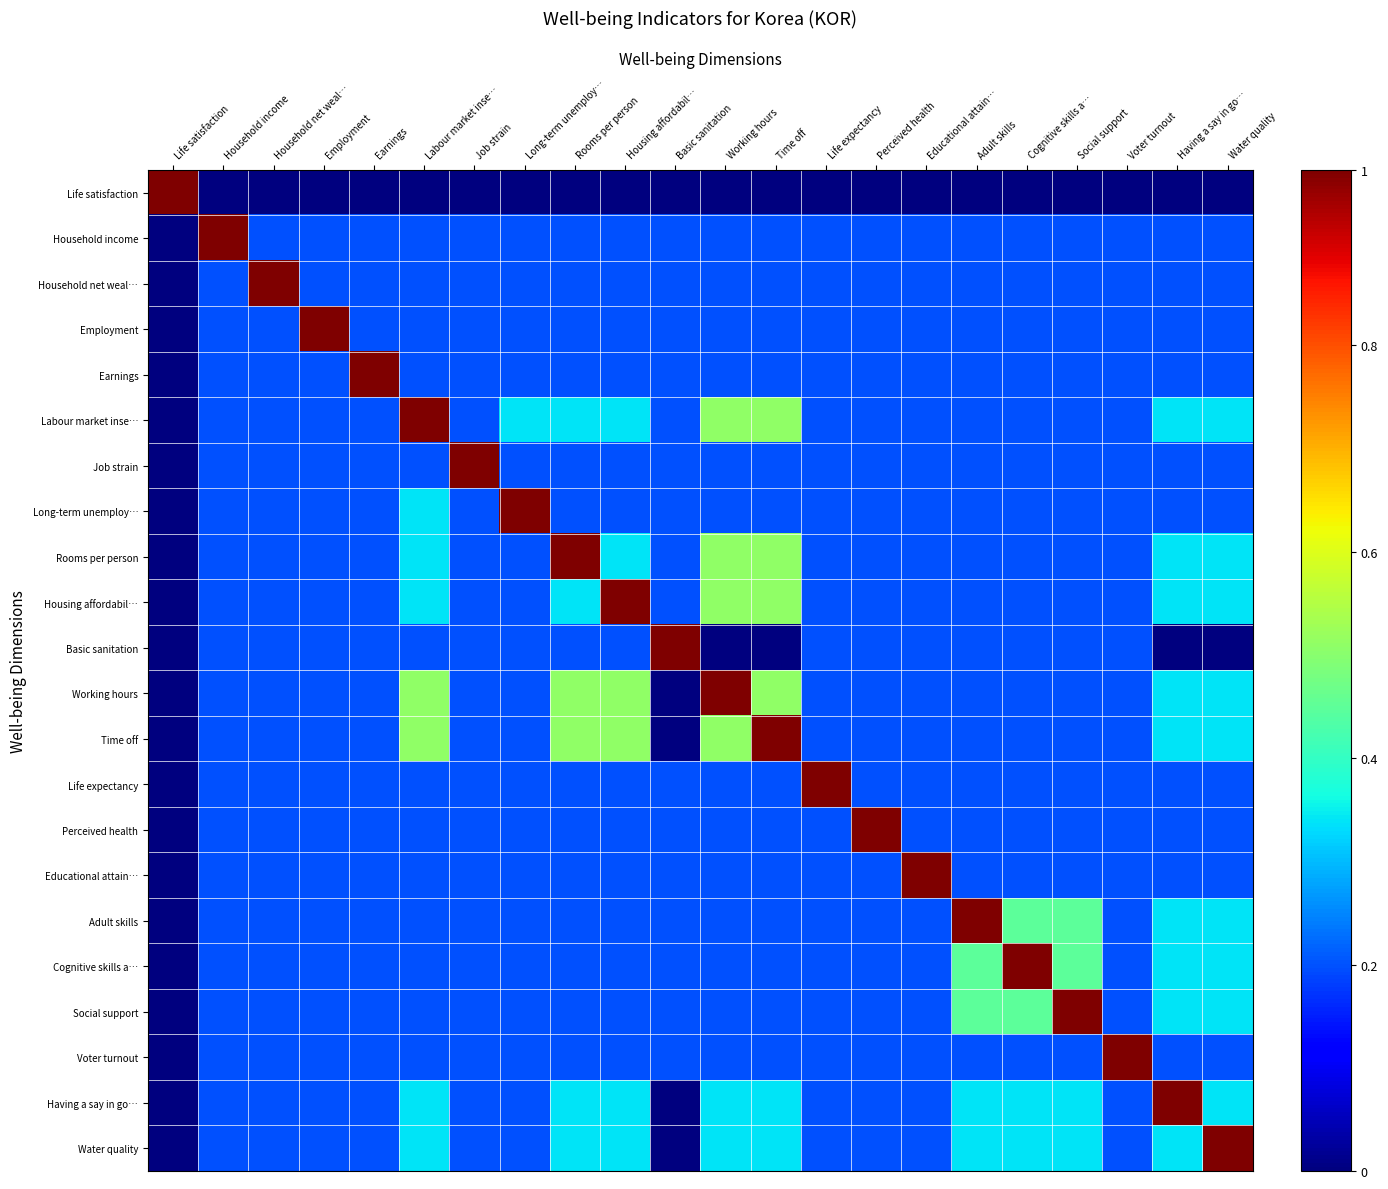

Rank the series at Basic sanitation from lowest to highest value.

Life satisfaction, Working hours, Time off, Having a say in go…, Water quality, Household income, Household net weal…, Employment, Earnings, Labour market inse…, Job strain, Long-term unemploy…, Rooms per person, Housing affordabil…, Life expectancy, Perceived health, Educational attain…, Adult skills, Cognitive skills a…, Social support, Voter turnout, Basic sanitation